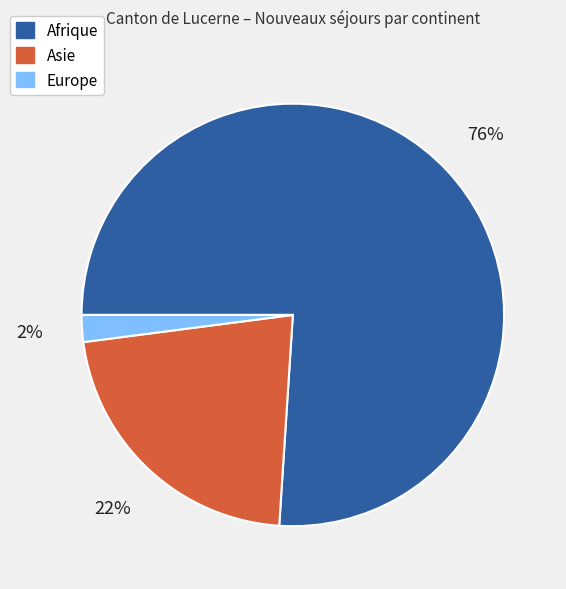

What percentage is the Europe slice, to the nearest percent?

2%